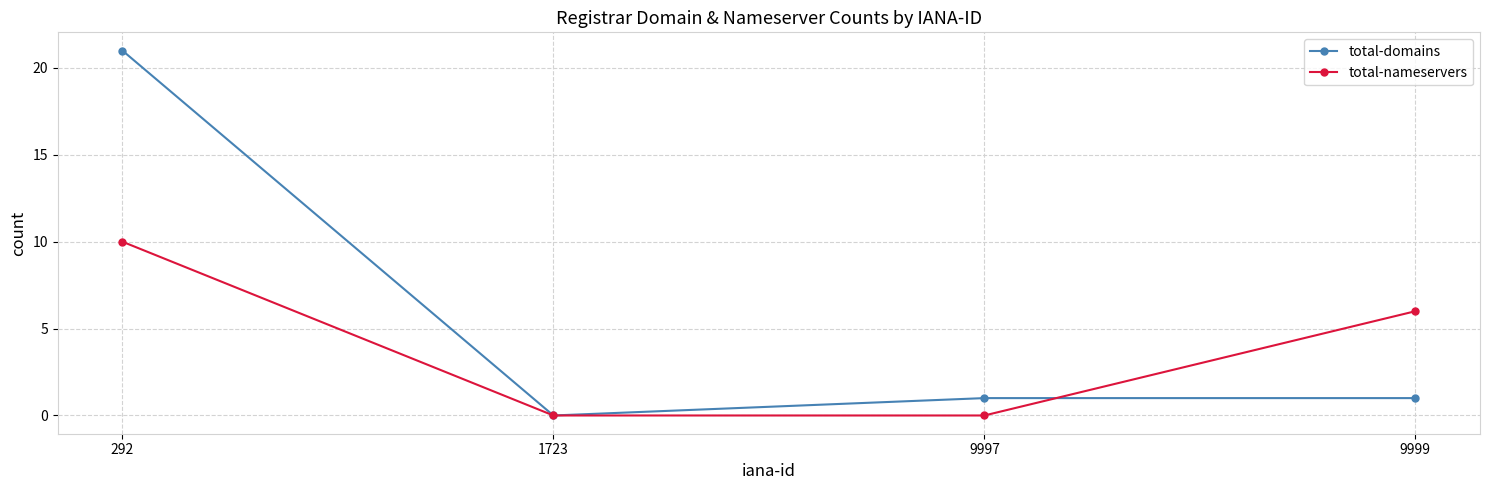

Reading left to right, what are all the values shown in this chart?

total-domains: 21	0	1	1
total-nameservers: 10	0	0	6